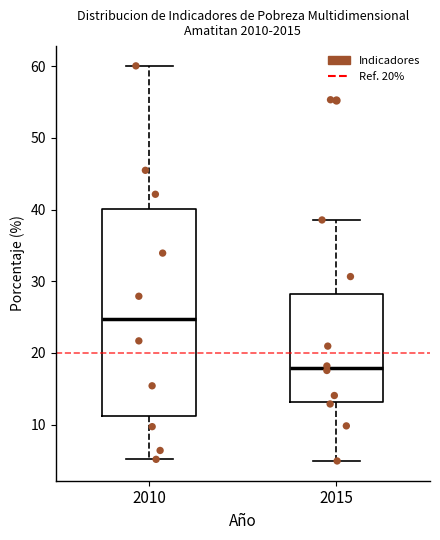

Where does the upper whisker of the box at x = 2010 end on the y-axis? The values are not printed on the chart, so give them approximately, as read against the axis.

60